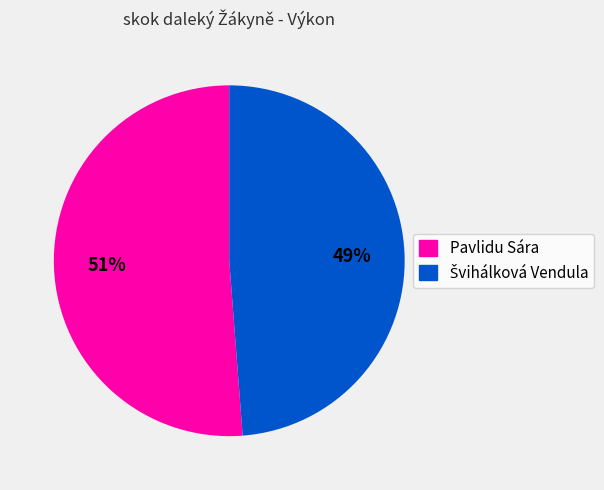

What percentage is the Pavlidu Sára slice, to the nearest percent?

51%